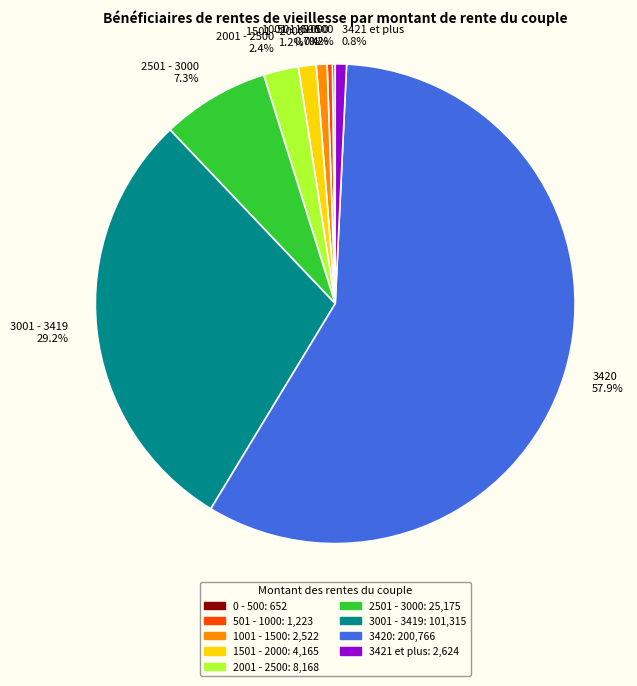

Approximately how many times larger is the value at 1001 - 1500 compared to 501 - 1000?

2.1